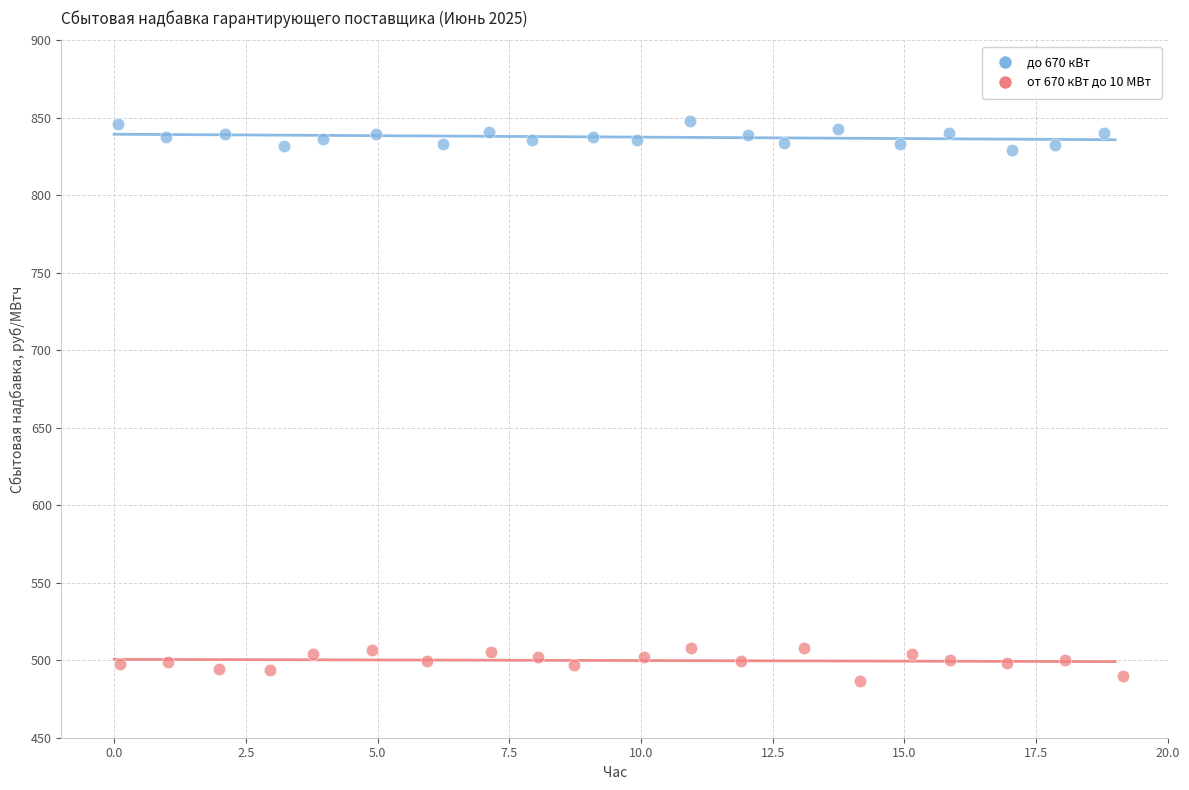

Which series contains the highest Y value?

до 670 кВт